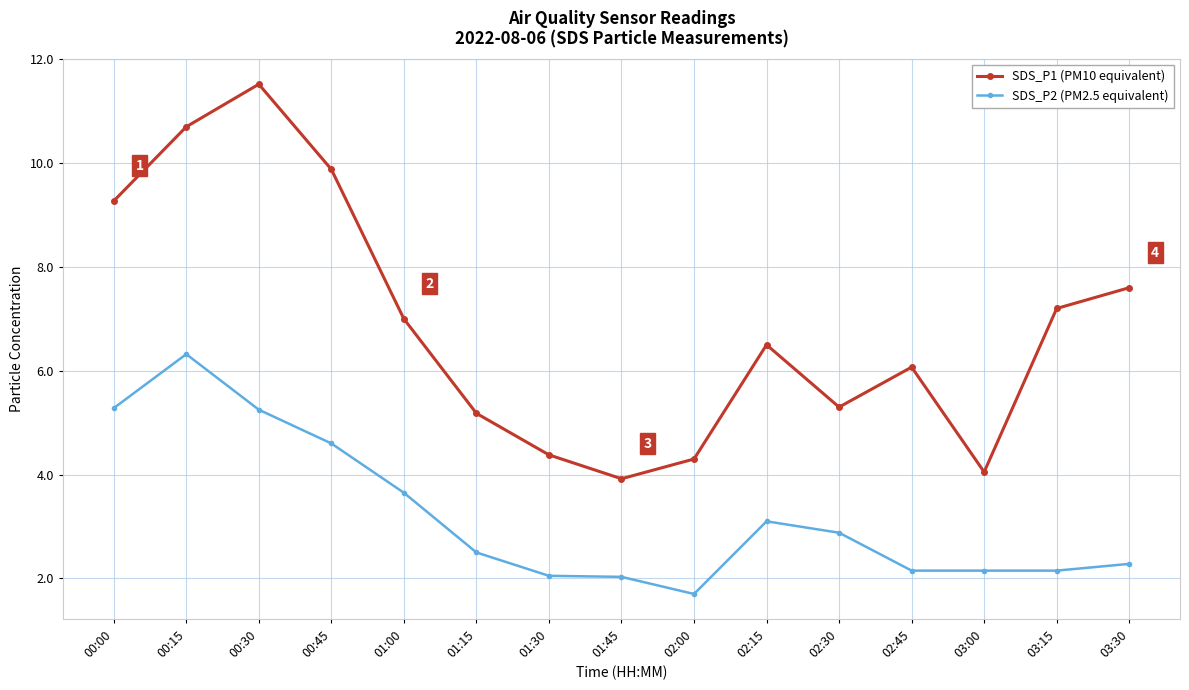

Rank the series by their maximum value, from highest to lowest.

SDS_P1 (PM10 equivalent), SDS_P2 (PM2.5 equivalent)